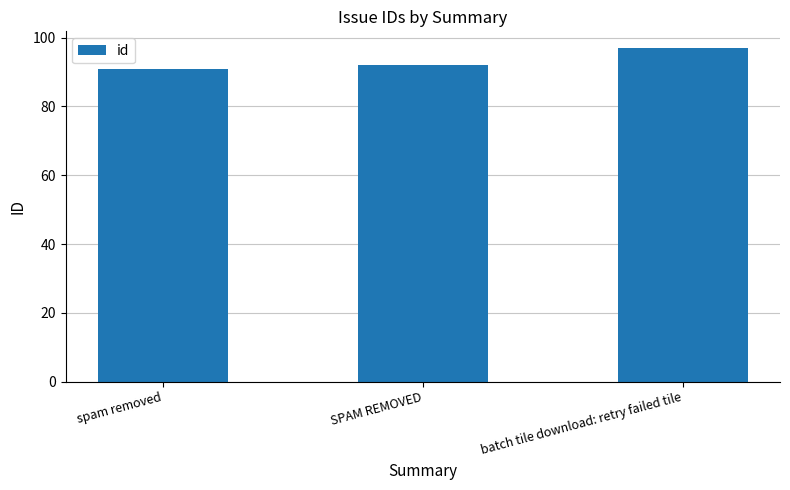

What is the label of the 1st bar from the right?

batch tile download: retry failed tile